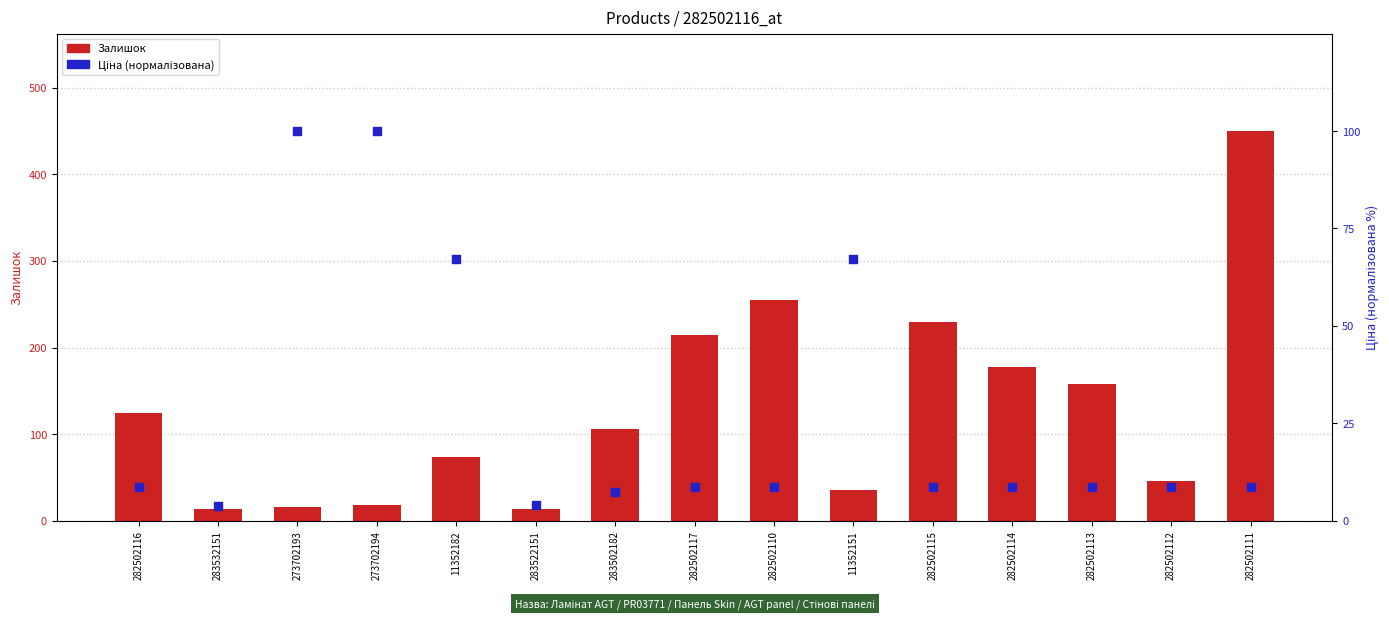

What is the total value across all series at 273702193?

116.0